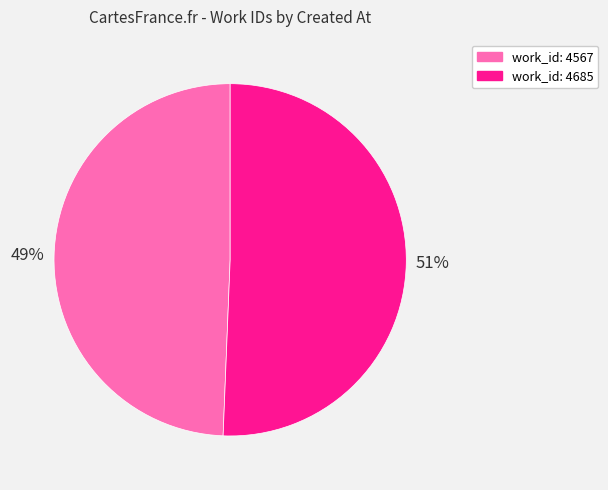

Is work_id: 4685 the majority of the pie?

Yes